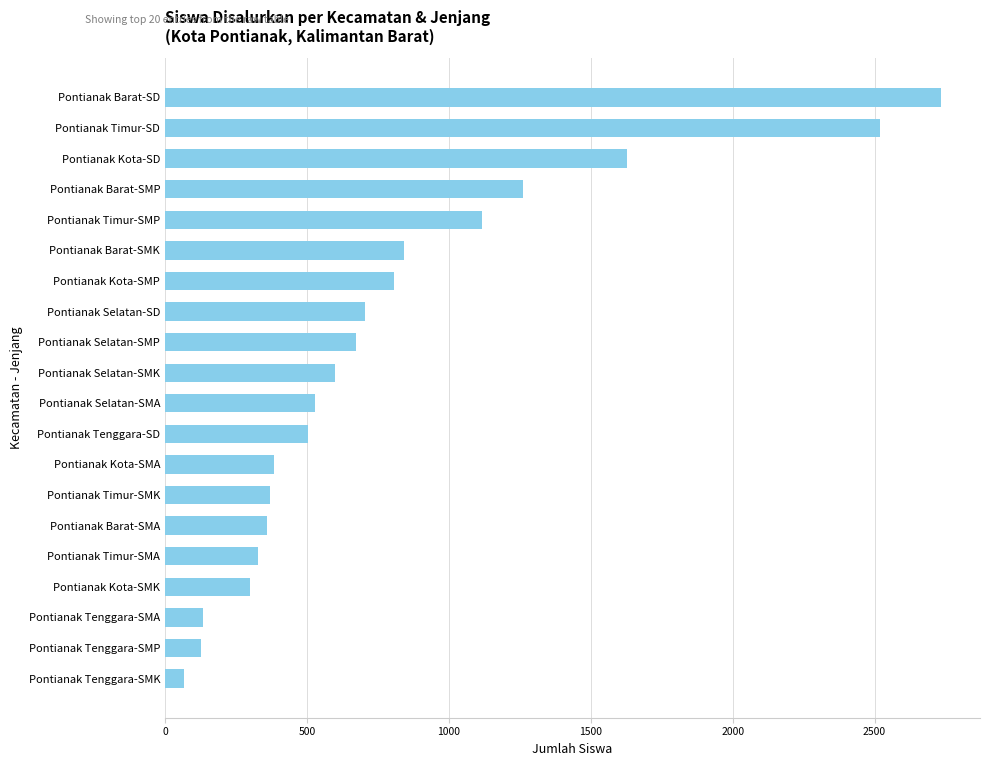

Which category has the lowest value across all series?

Pontianak Tenggara-SMK